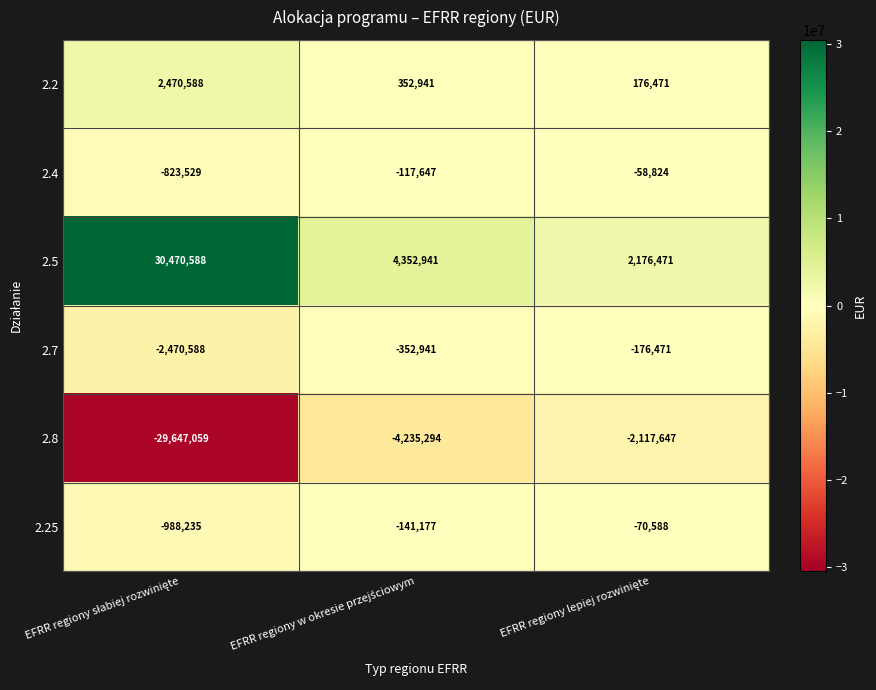

What is the difference between the maximum and minimum values in the 2.25 series?

917647